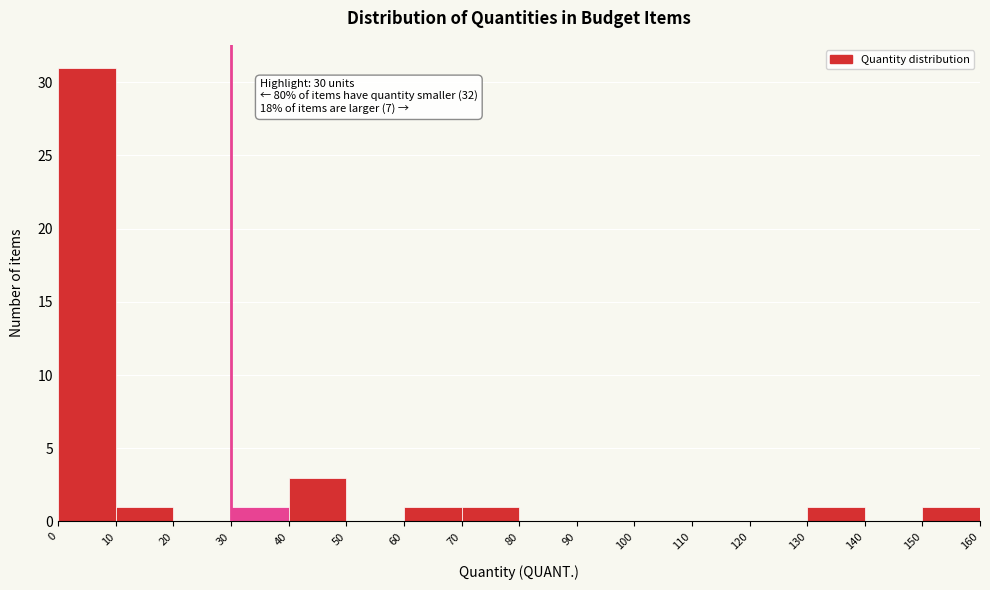

Over which range of the x-axis is the bar tallest?

0 to 10